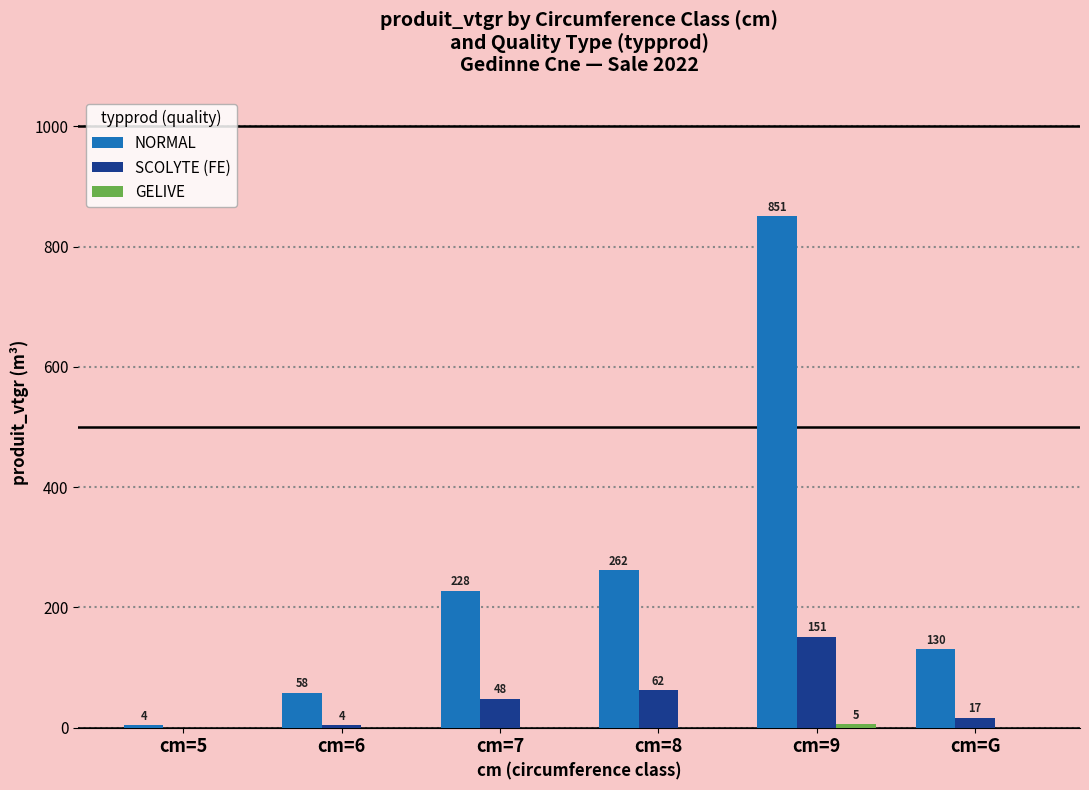

Which series has the widest spread of values?

NORMAL